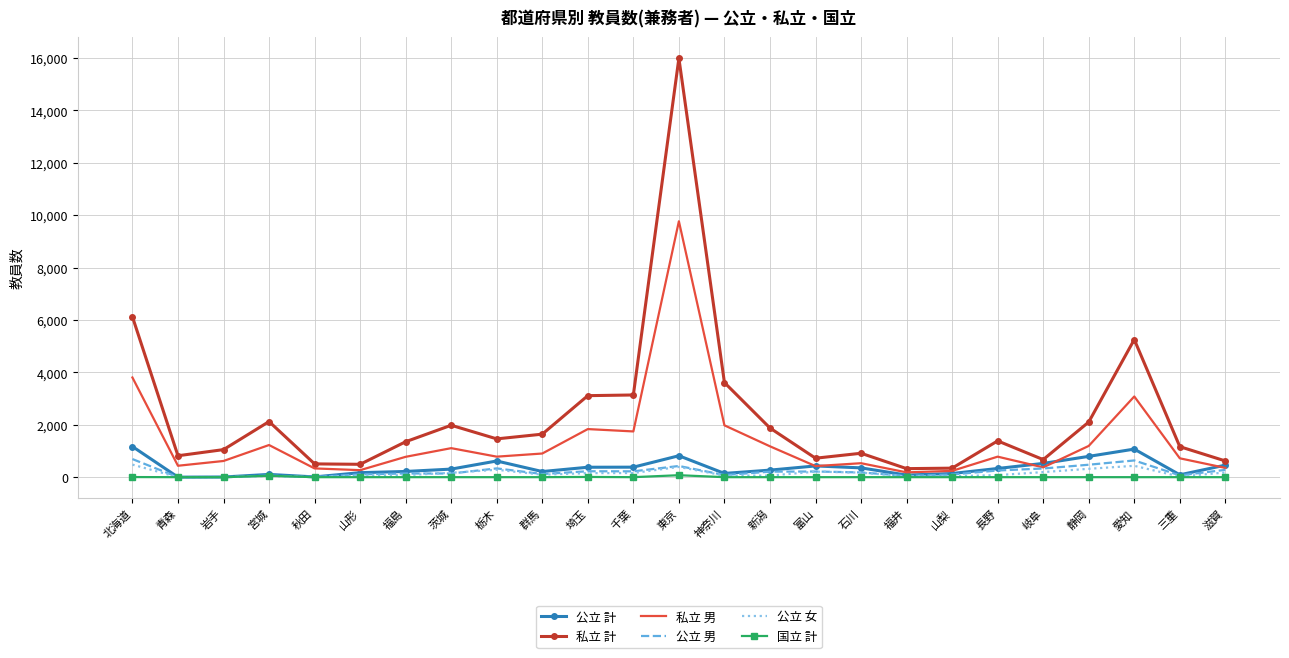

What is the sum of the 公立 女 values at 秋田 and 福島?

80